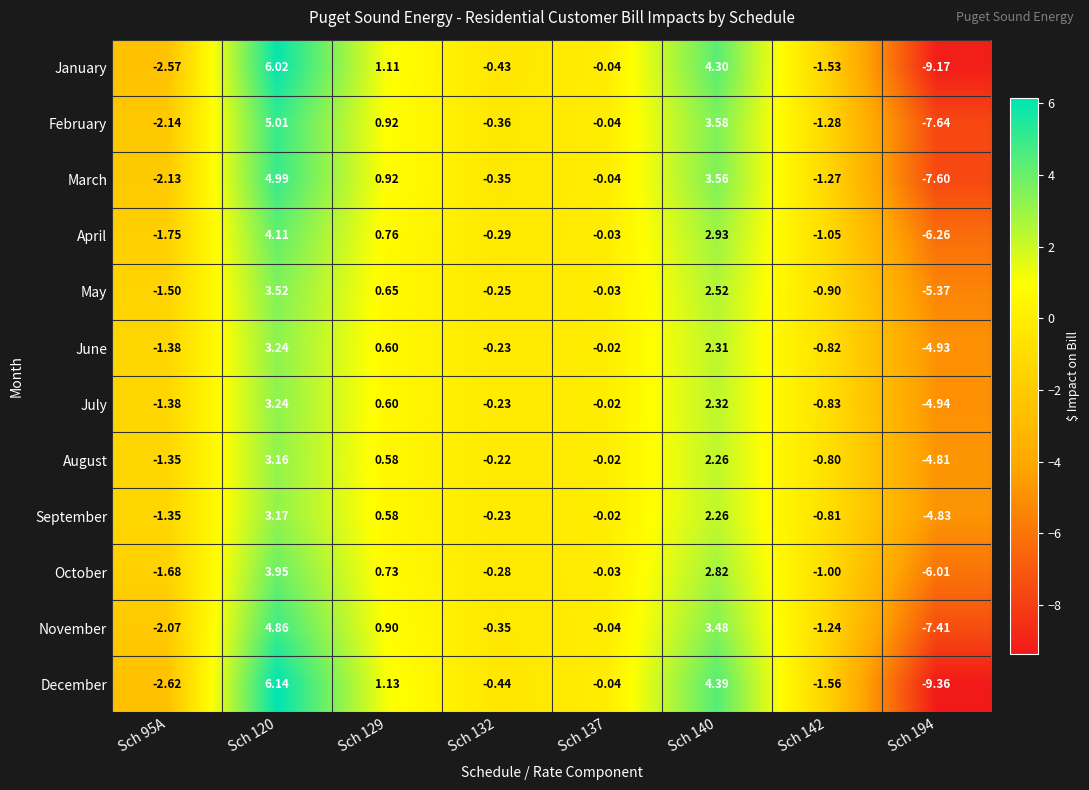

Is the value of February at Sch 132 greater than the value of September at Sch 132?

No